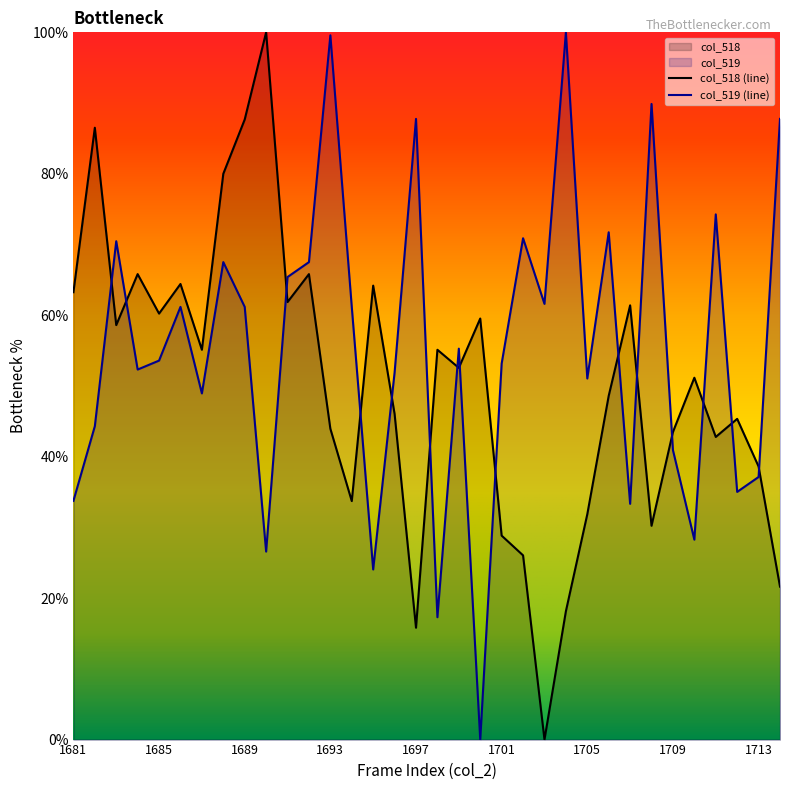

Count the number of data series in this chart.

2